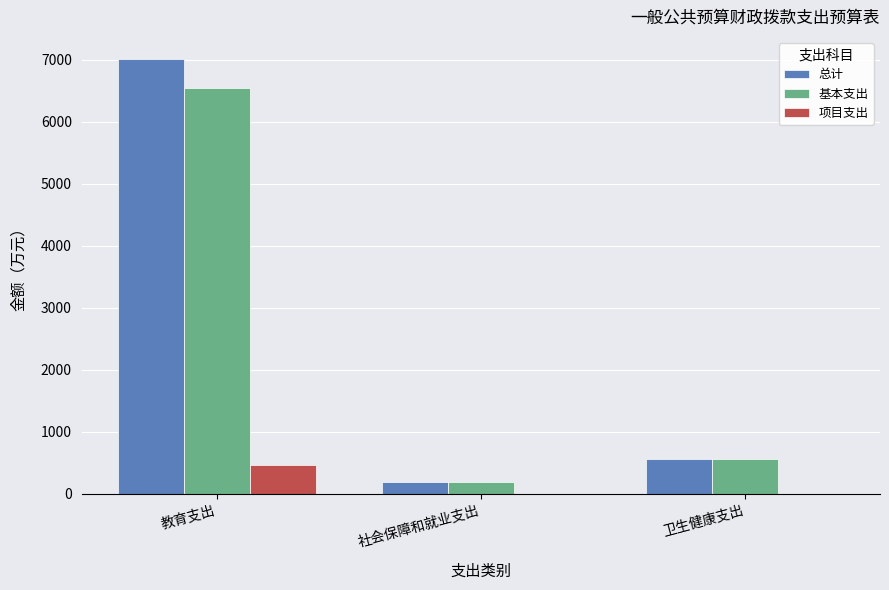

At which category is the sum across all series the highest?

教育支出